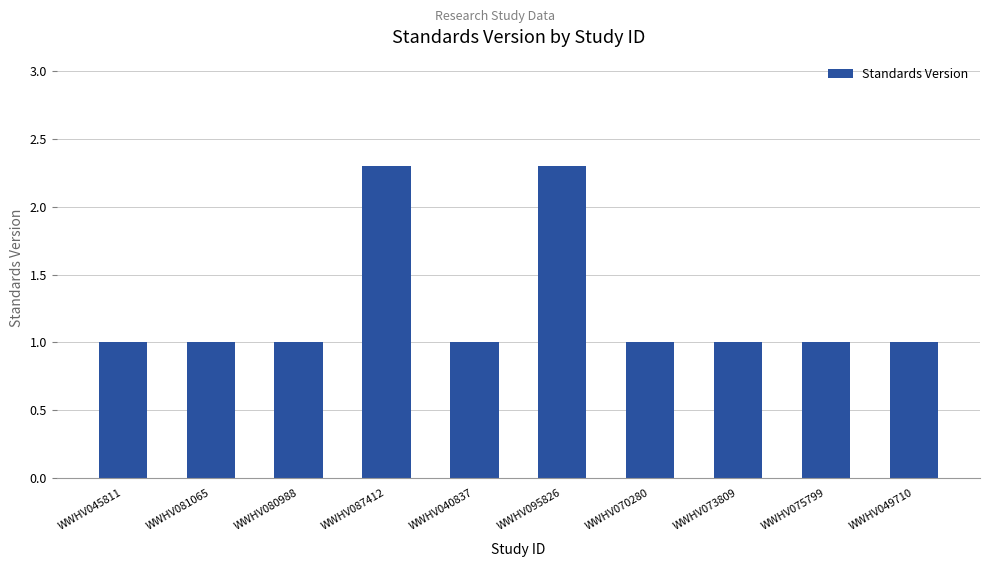

What is the minimum value shown in the chart?

1.0